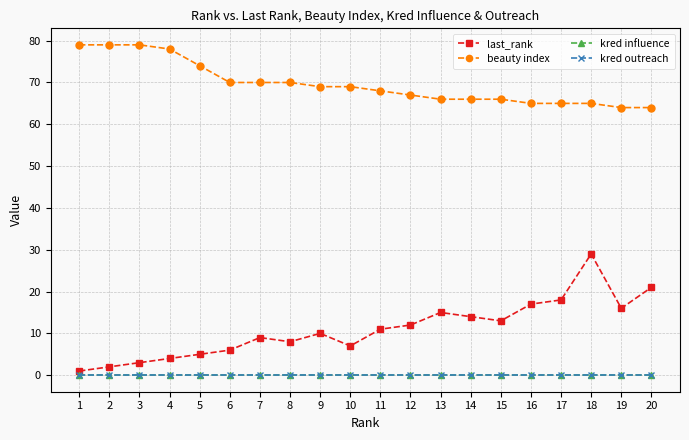

True or false: kred outreach and last_rank intersect in this chart.

False